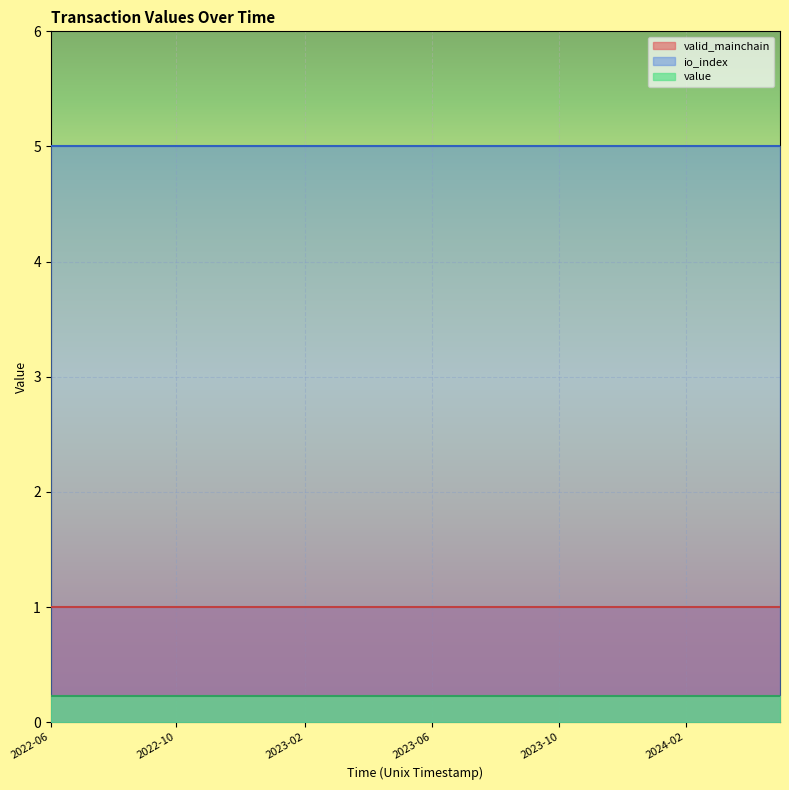

Reading left to right, extract all data points from this chart.

value: 0.2	0.2	0.2	0.2	0.2	0.2	0.2	0.2	0.2	0.2	0.2	0.2	0.2	0.2	0.2	0.2	0.2	0.2	0.2	0.2	0.2	0.2	0.2	0.2
io_index: 5.0	5.0	5.0	5.0	5.0	5.0	5.0	5.0	5.0	5.0	5.0	5.0	5.0	5.0	5.0	5.0	5.0	5.0	5.0	5.0	5.0	5.0	5.0	5.0
valid_mainchain: 1.0	1.0	1.0	1.0	1.0	1.0	1.0	1.0	1.0	1.0	1.0	1.0	1.0	1.0	1.0	1.0	1.0	1.0	1.0	1.0	1.0	1.0	1.0	1.0